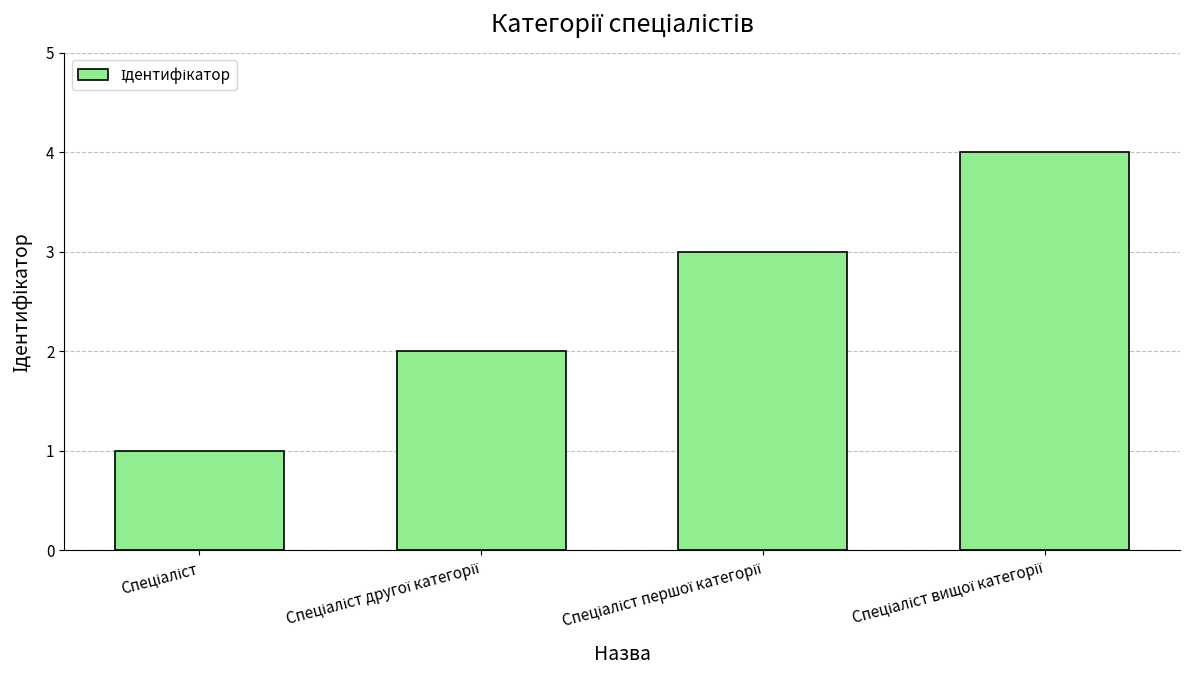

Count the values in the range 2 to 4.

3